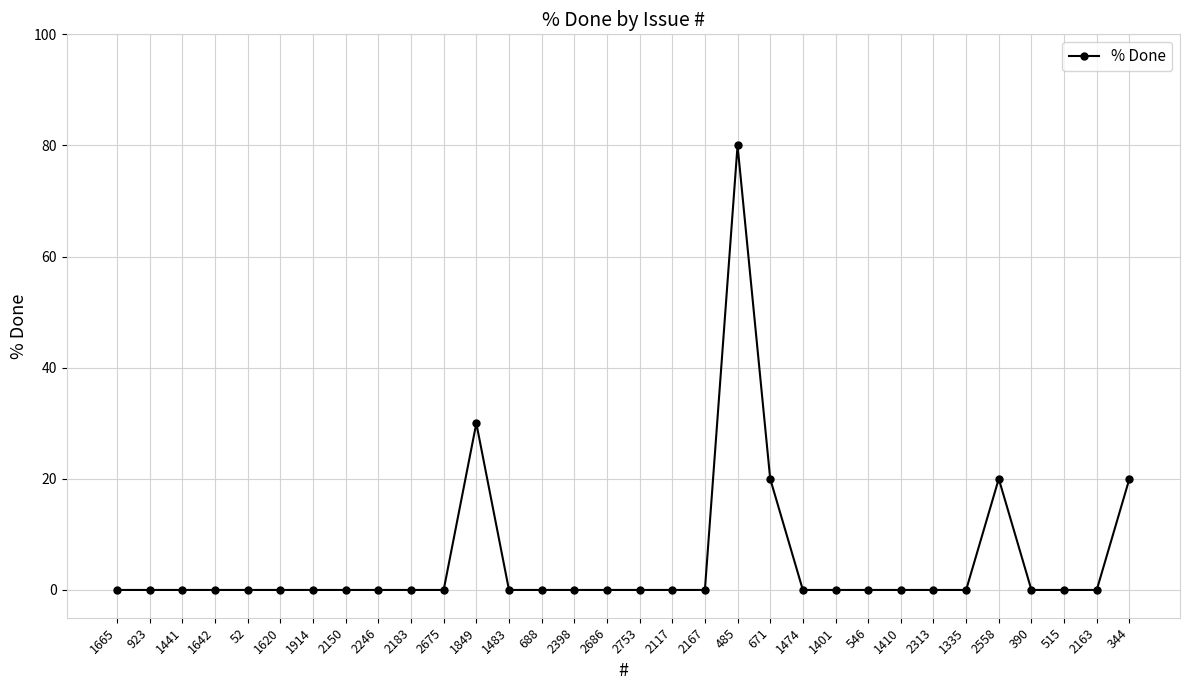

At which category does the chart reach its peak across all series?

485